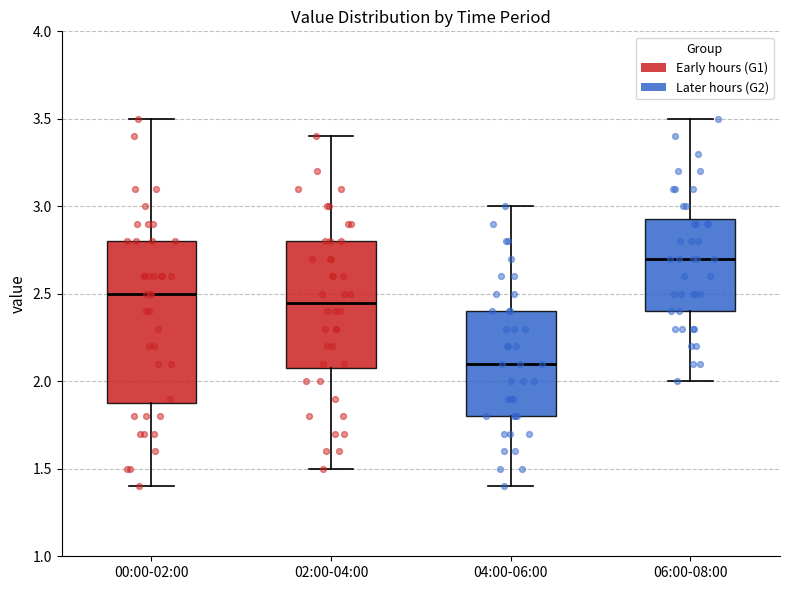

Comparing the boxes themselves (not the whiskers), which one is the tallest?

00:00-02:00